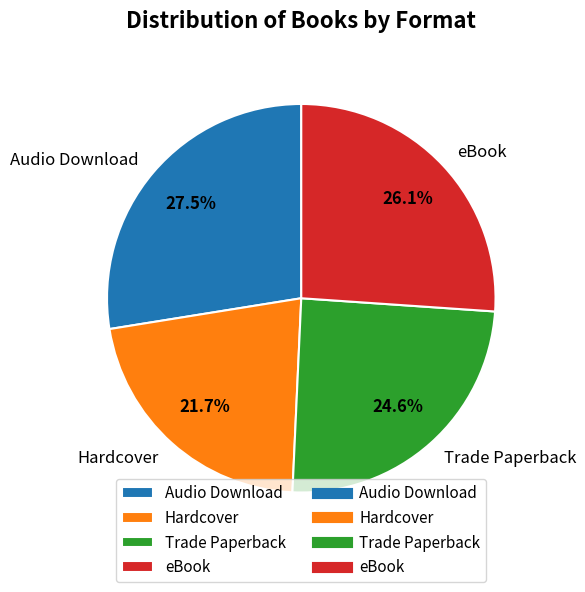

Is there any slice that represents more than half of the pie?

No